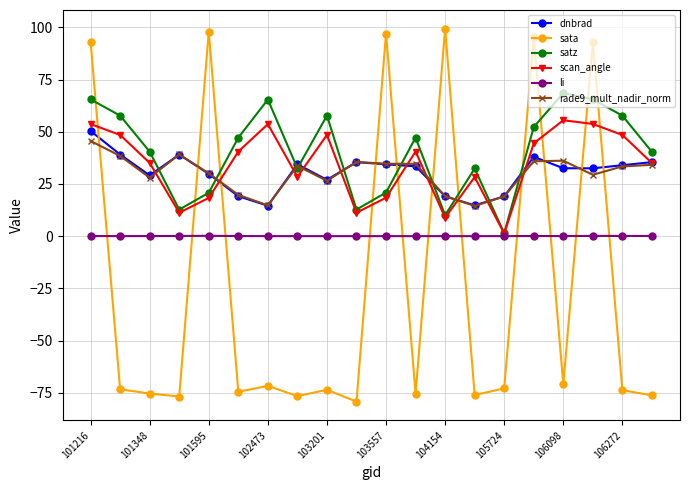

What is the difference between the maximum and minimum values in the dnbrad series?

35.8